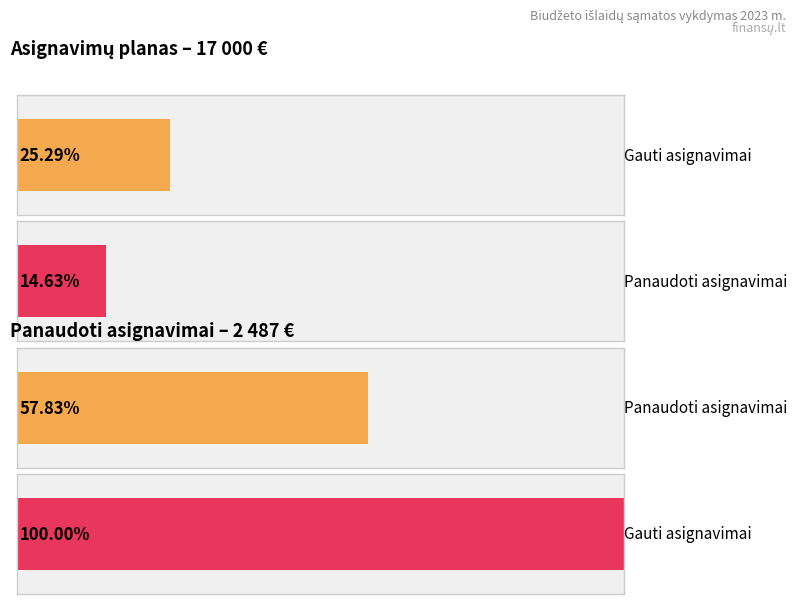

Reading left to right, transcribe all the data shown in this chart.

Asignavimų planas: 17000.0	17000.0
Gauti asignavimai: 4300.0	4300.0
Panaudoti asignavimai: 2486.8	2486.8